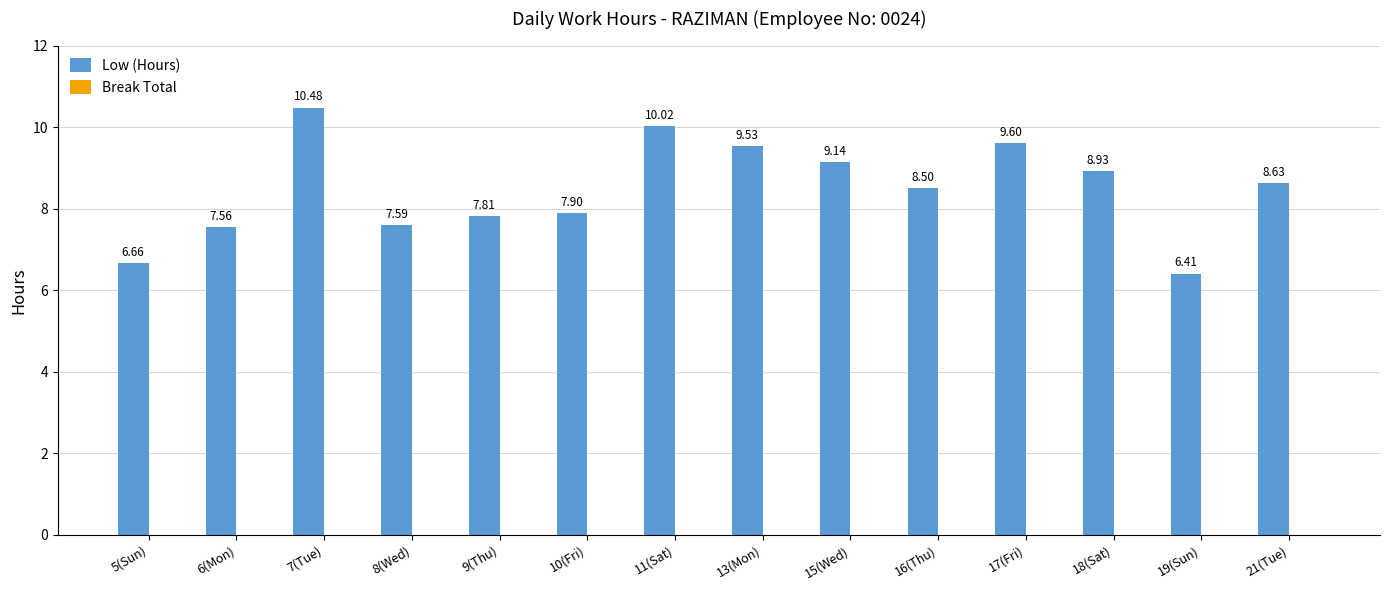

What position from the right is 6(Mon)?

13